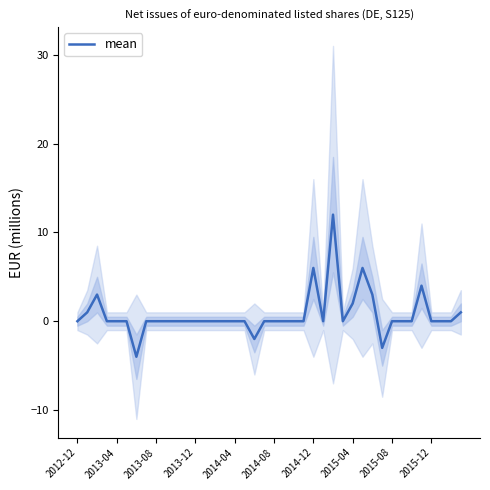

The mean series shows 6 at 2013-08. True or false?

False